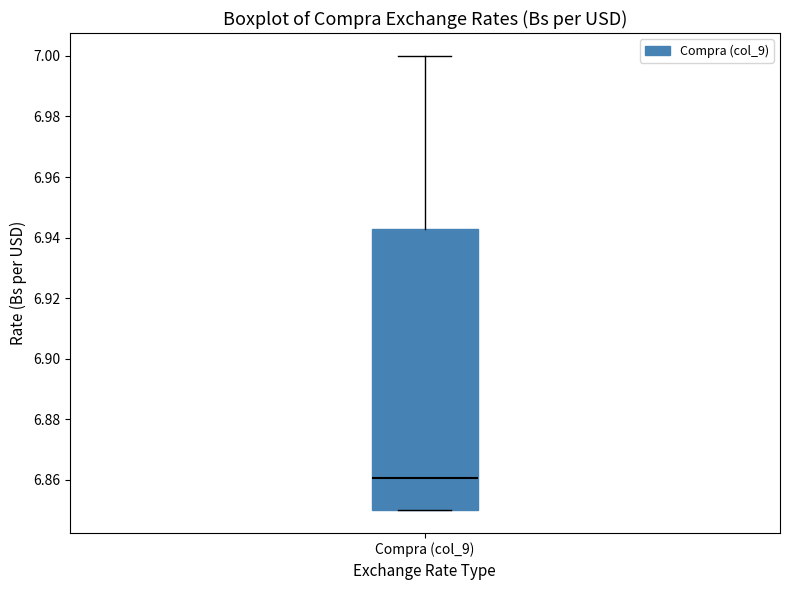

Transcribe this box plot: give where the median line is, the range the box spans, and where the two whiskers end, as read against the y-axis. The values are not printed on the chart, so give them approximately, as read against the axis.

median 6.860, box 6.850 to 6.942, whiskers 6.850 to 7.000